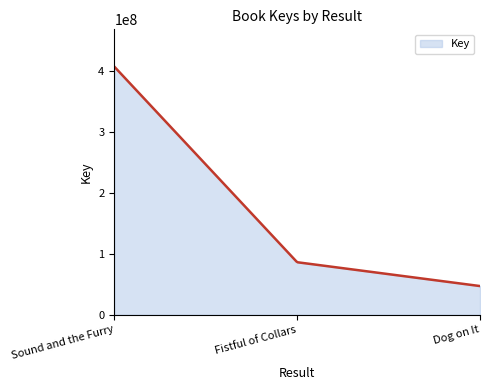

What is the minimum value shown in the chart?

47111405.0